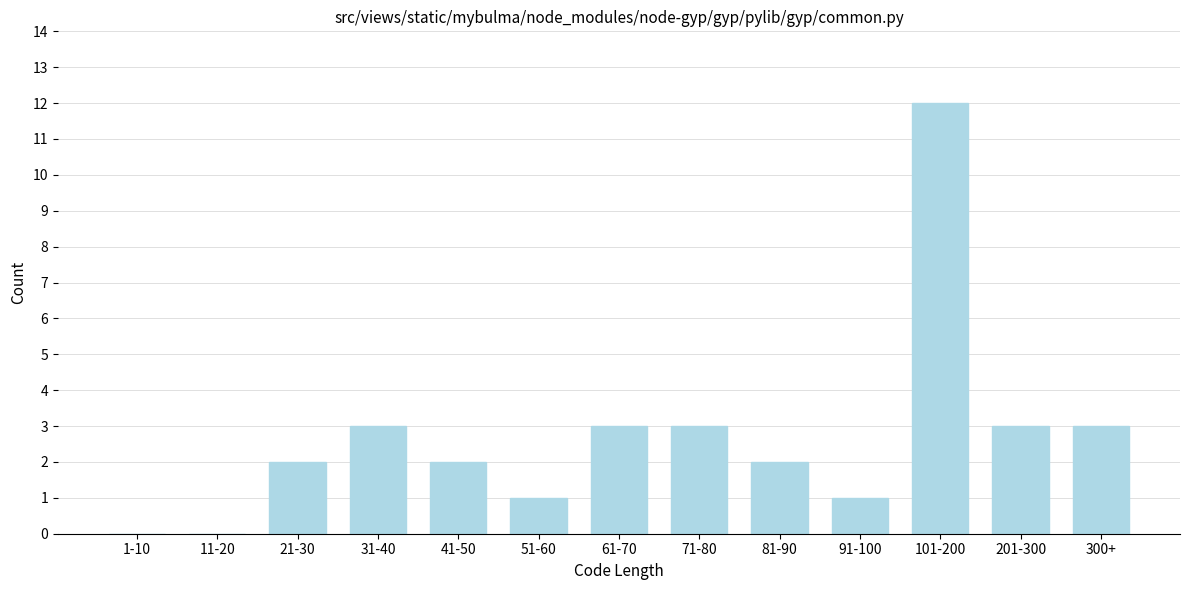

Reading left to right, extract all data points from this chart.

1-10=0	11-20=0	21-30=2	31-40=3	41-50=2	51-60=1	61-70=3	71-80=3	81-90=2	91-100=1	101-200=12	201-300=3	300+=3